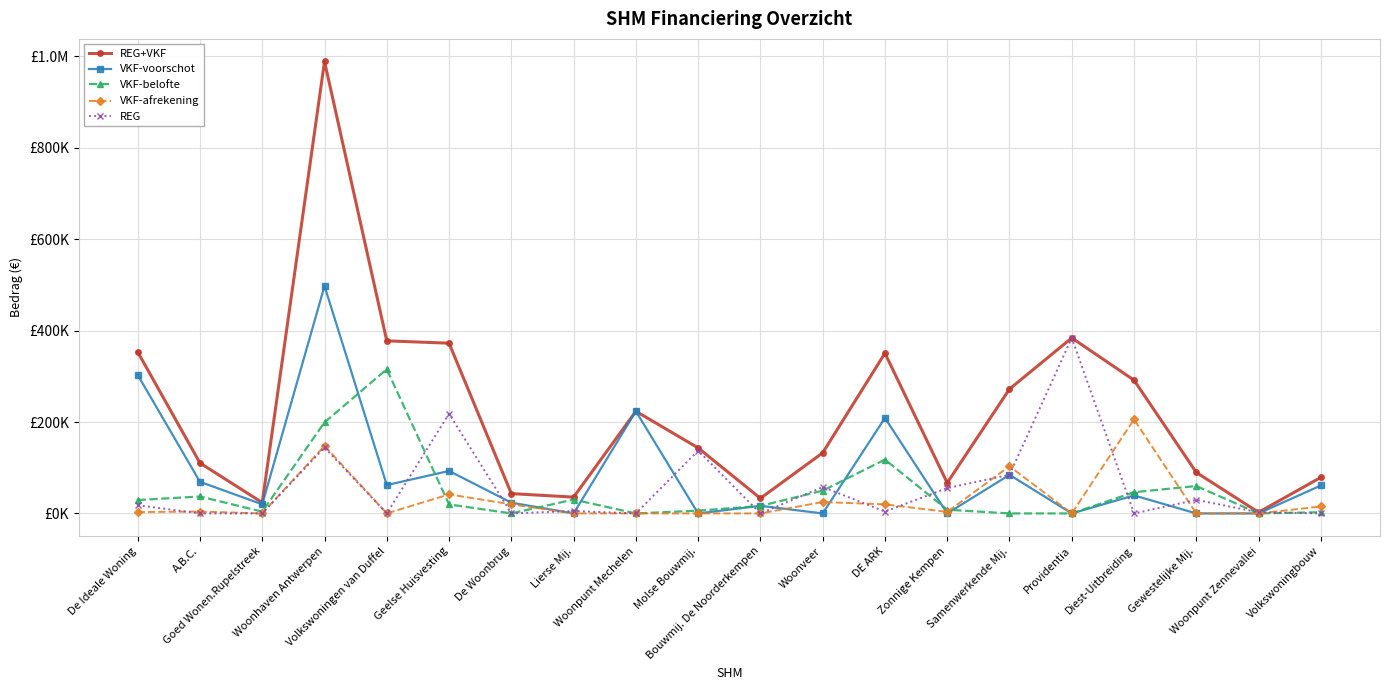

Which series has the widest spread of values?

REG+VKF